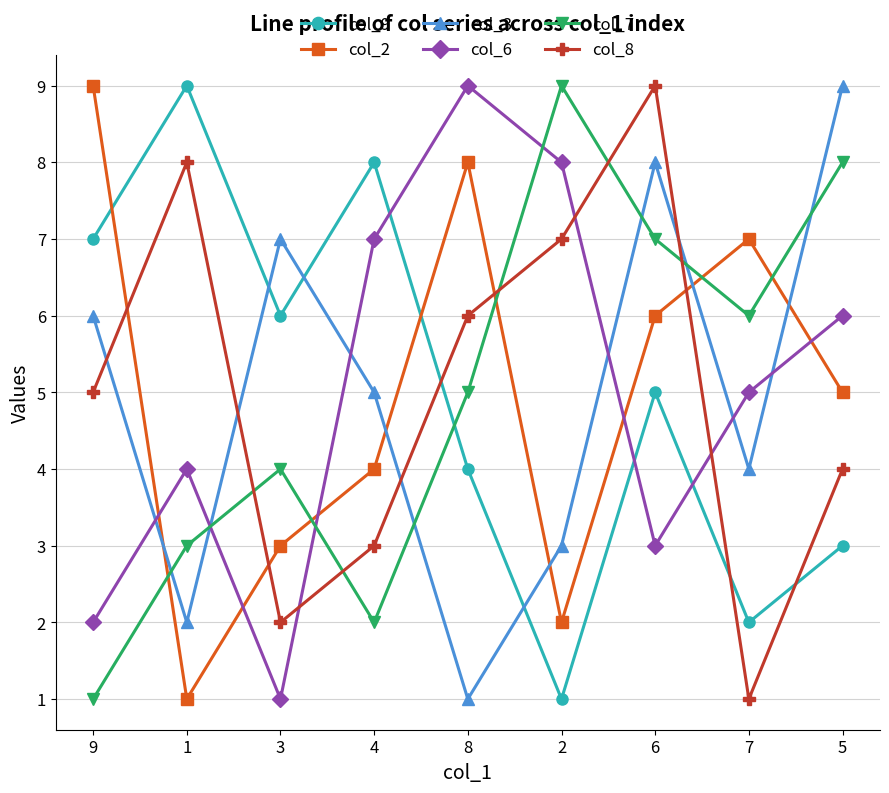

What is the maximum value shown in the chart?

9